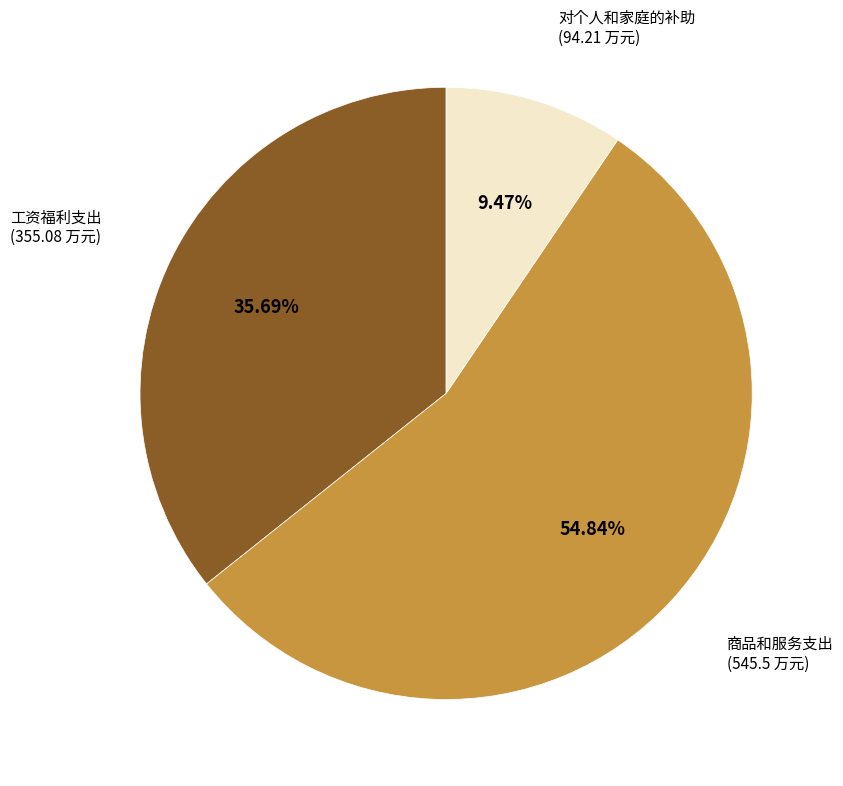

To the nearest percent, what percentage of the pie is 工资福利支出?

36%